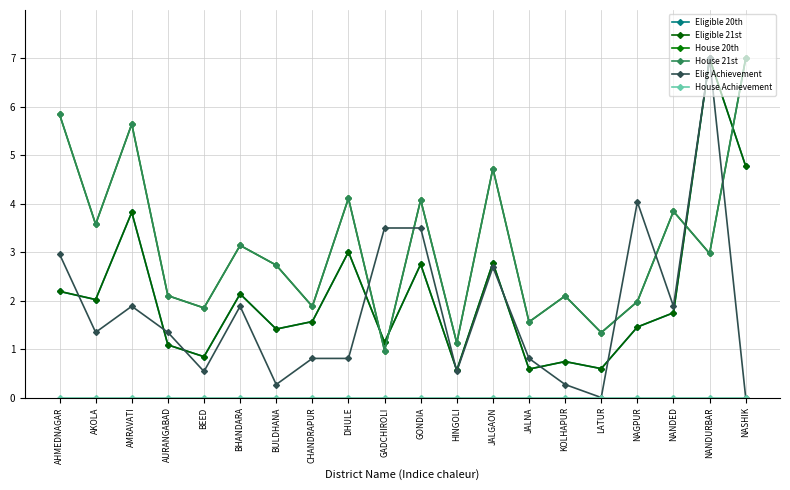

At how many categories does at least one series exceed 1?

20